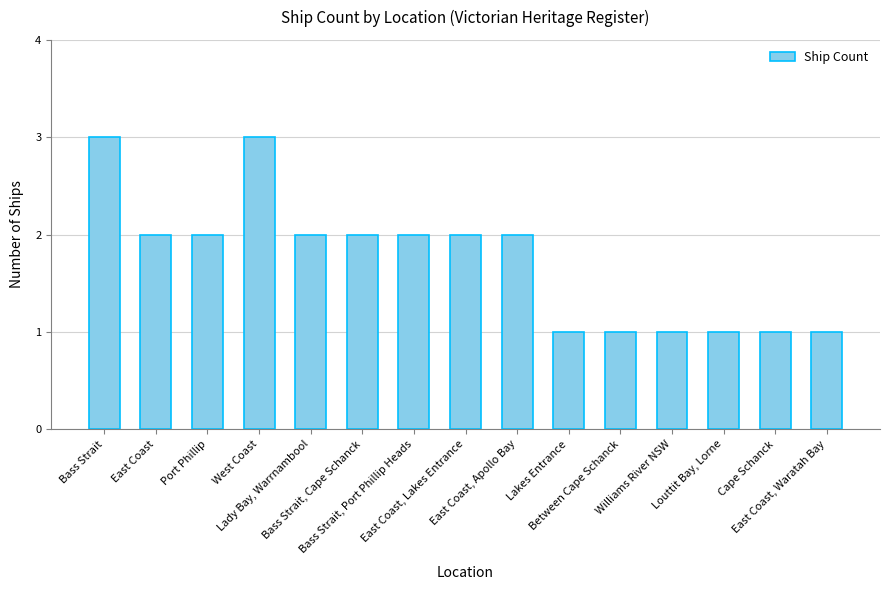

What is the label of the 10th bar from the right?

Bass Strait, Cape Schanck